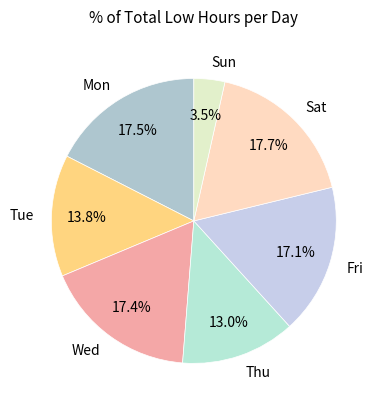

What is the smallest slice in the pie chart?

Sun